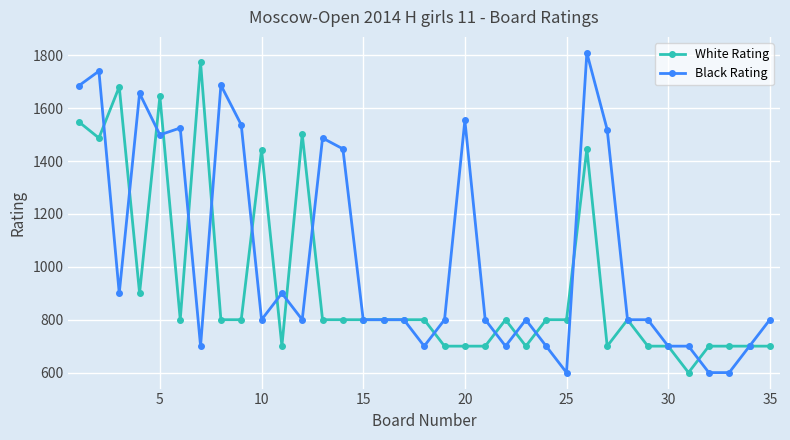

True or false: Black Rating has more than 0 interior local peaks.

True